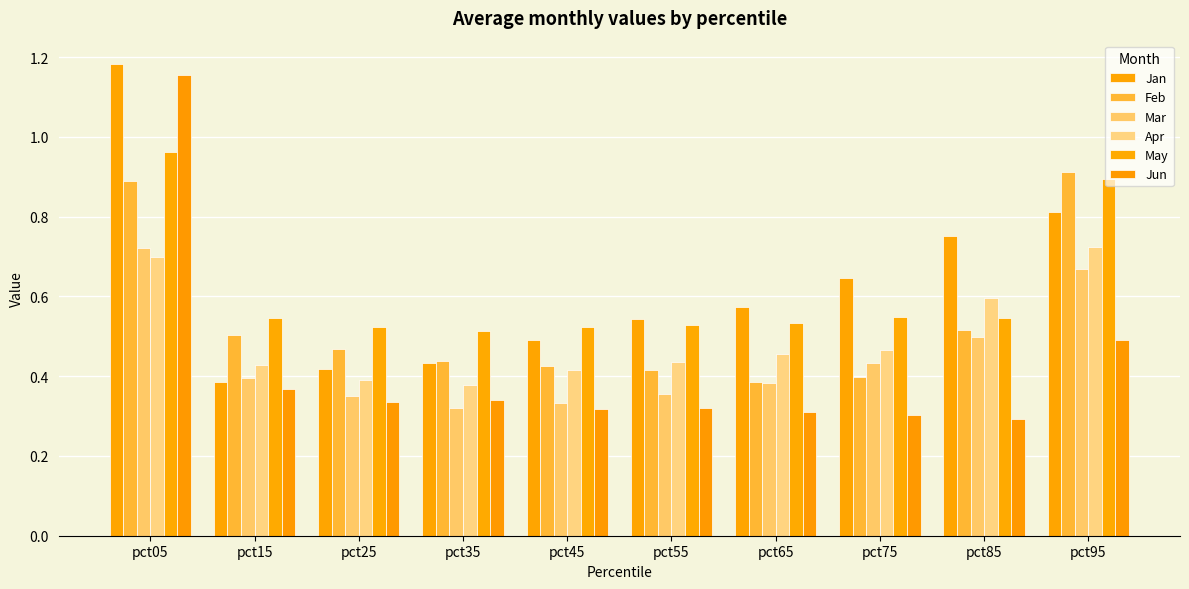

Which series has the largest total across all categories?

Jan